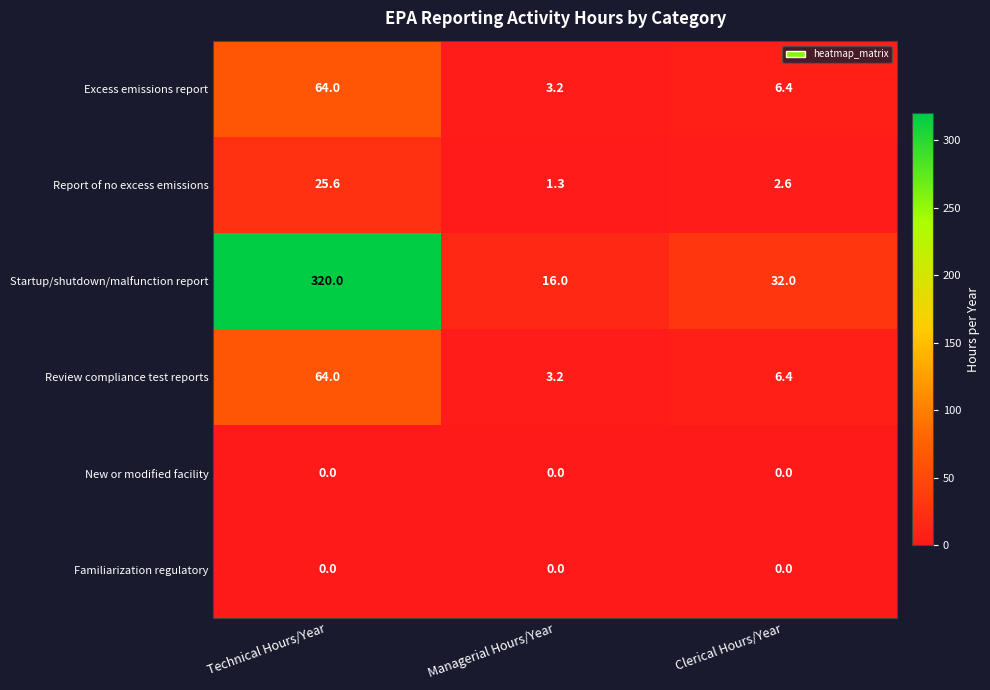

Reading left to right, list all the values displayed in this chart.

Excess emissions report: 64.0	3.2	6.4
Report of no excess emissions: 25.6	1.3	2.6
Startup/shutdown/malfunction report: 320.0	16.0	32.0
Review compliance test reports: 64.0	3.2	6.4
New or modified facility: 0.0	0.0	0.0
Familiarization regulatory: 0.0	0.0	0.0